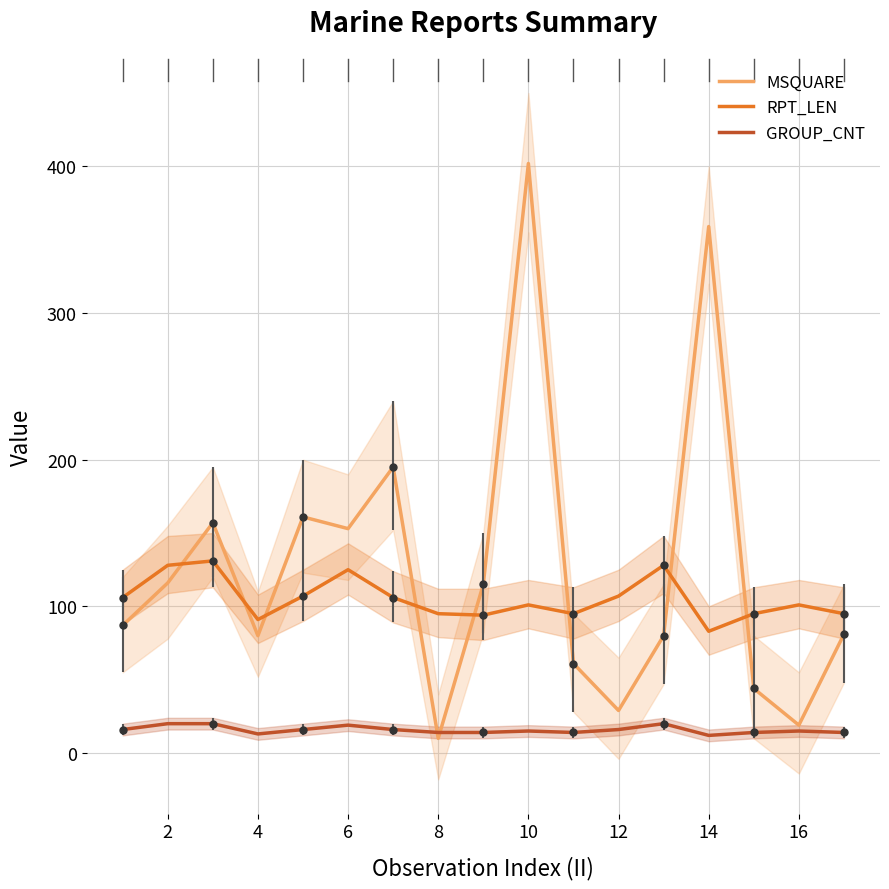

The value of GROUP_CNT at 16 is 15. True or false?

True